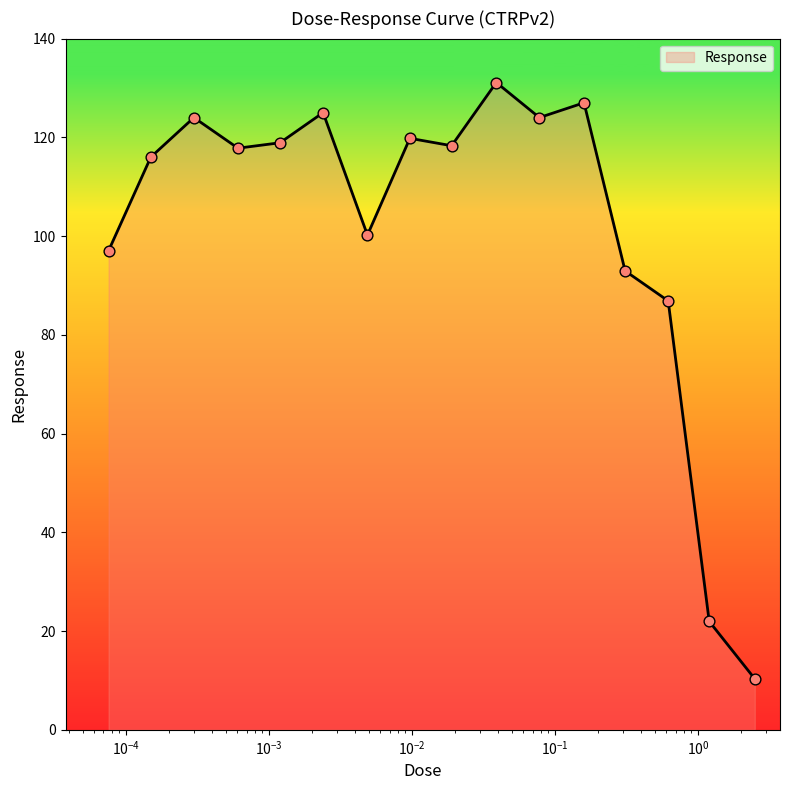

What is the difference between the maximum and minimum values?

120.8